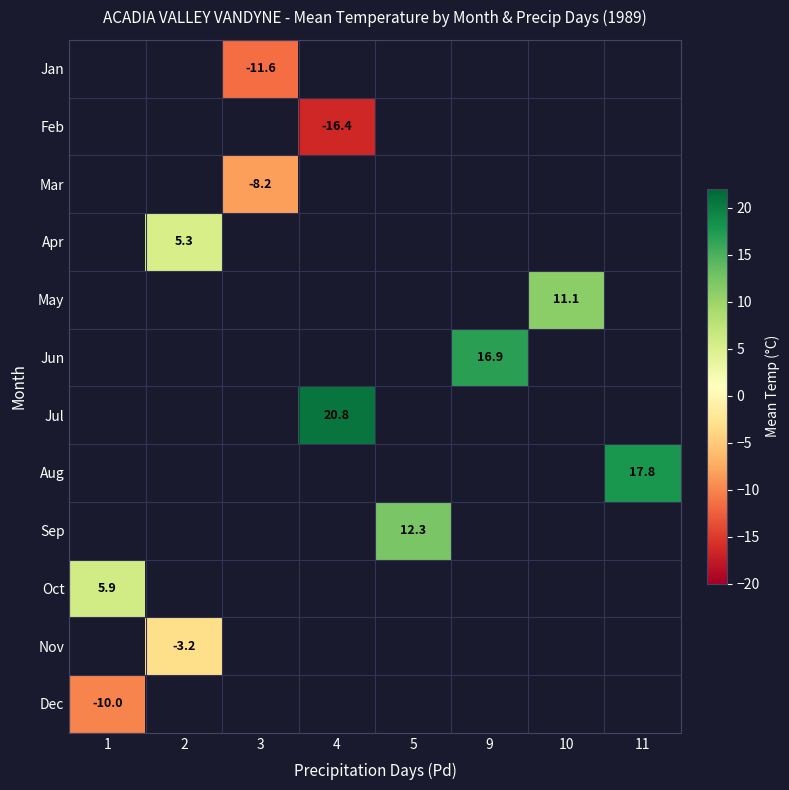

The value of Nov at 2 is -3.2. True or false?

True